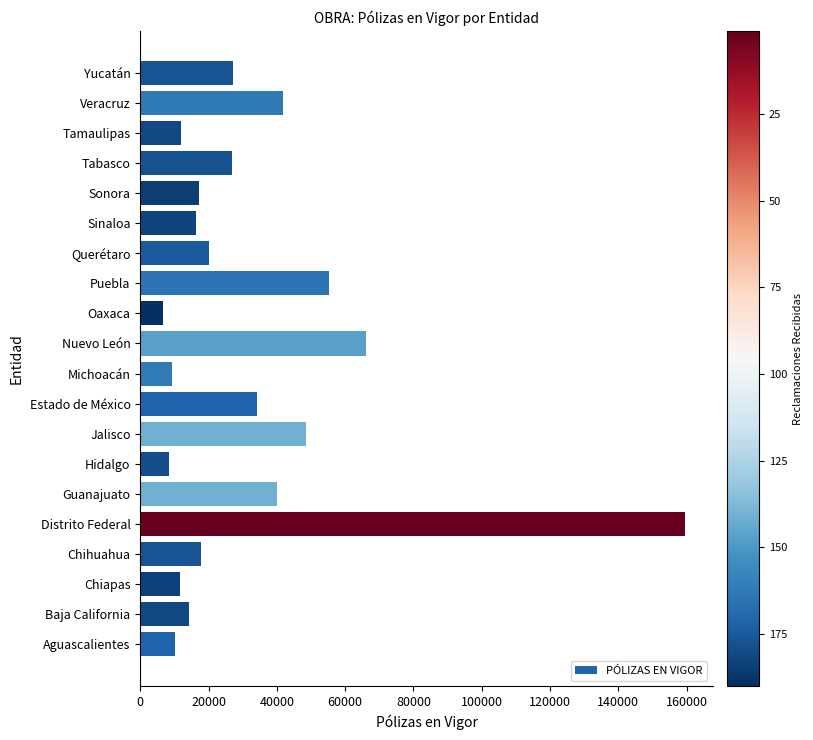

What is the difference between the maximum and minimum values?

153008